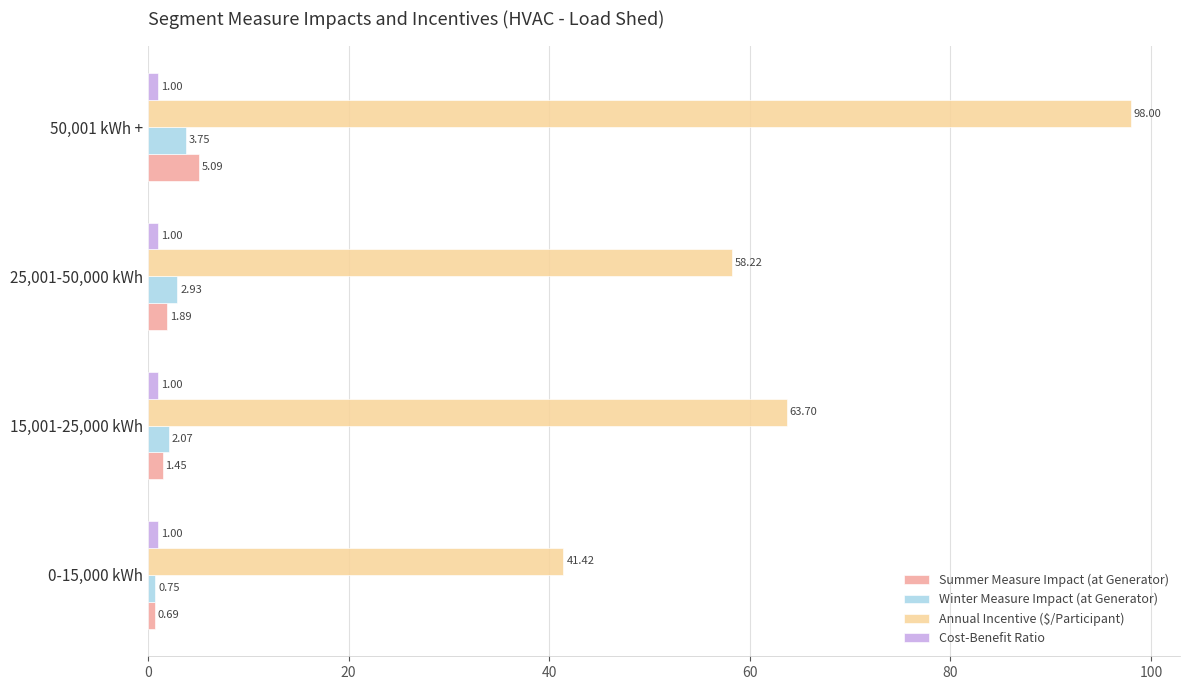

What is the difference between the highest and lowest values at 15,001-25,000 kWh?

62.7